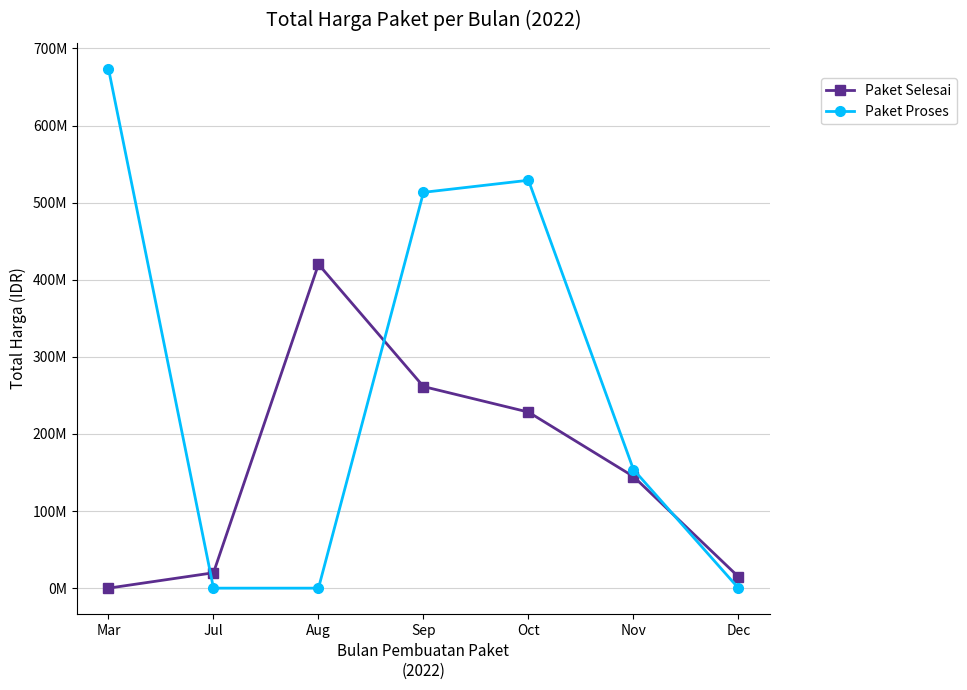

What is the total value across all series at Aug?

420075000